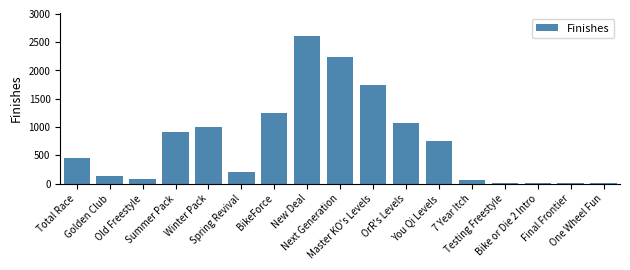

What is the sum of all values?

12574